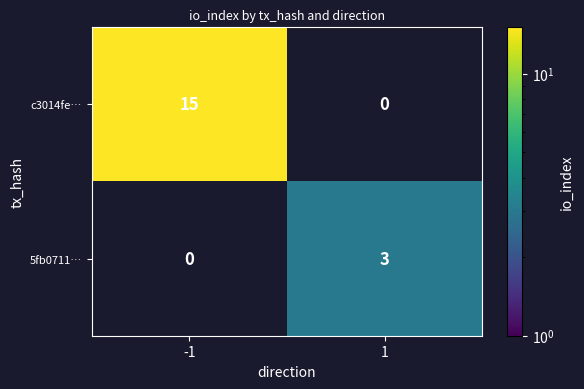

Which category has the lowest value across all series?

1